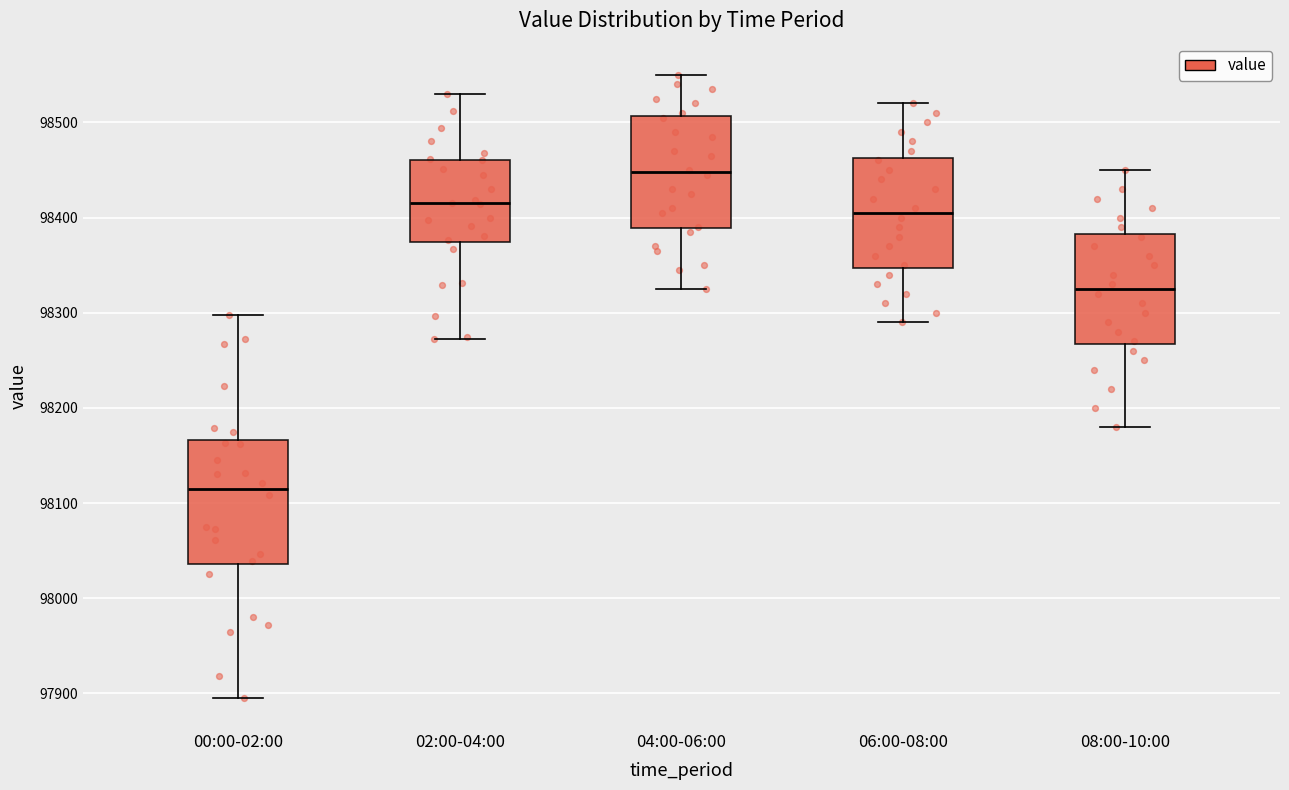

Which box's median line is the highest?

04:00-06:00